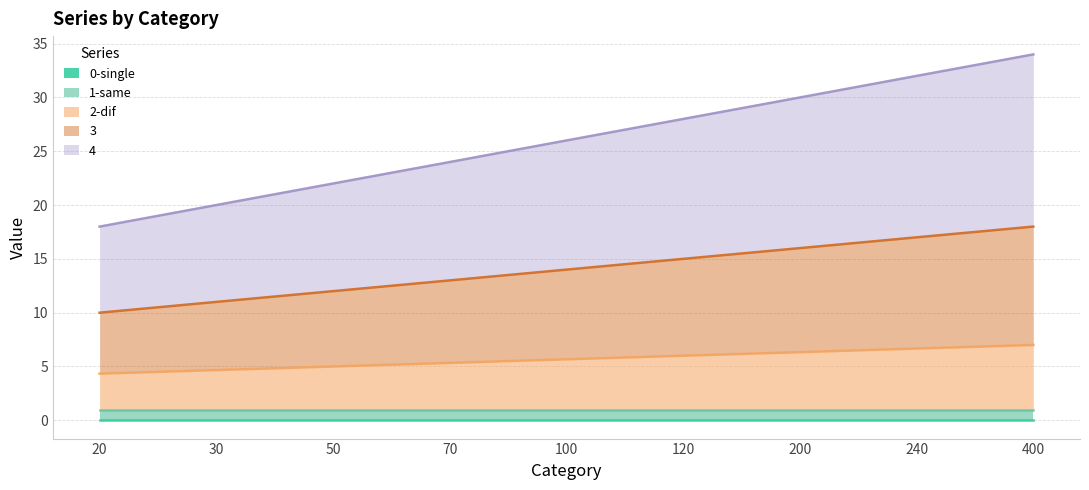

What is the total value across all series at 100?

26.0